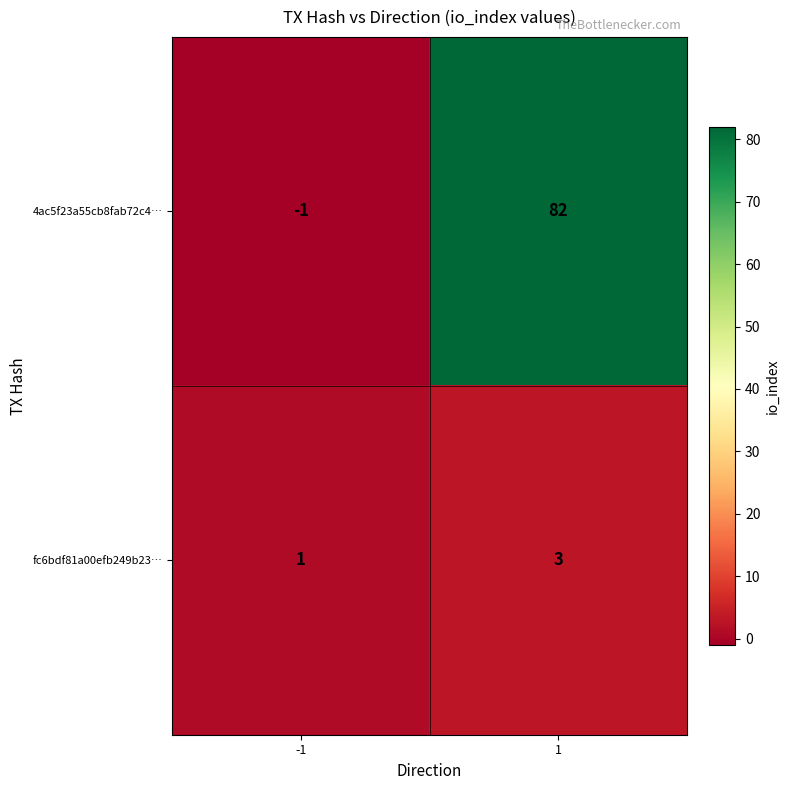

What value does the fc6bdf81a00efb249b23… series have at 1?

3